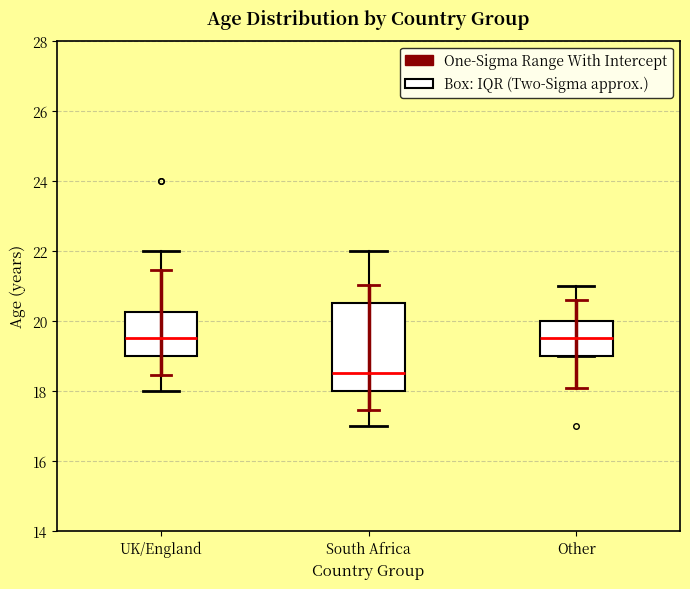

Which box's median line is the lowest?

South Africa